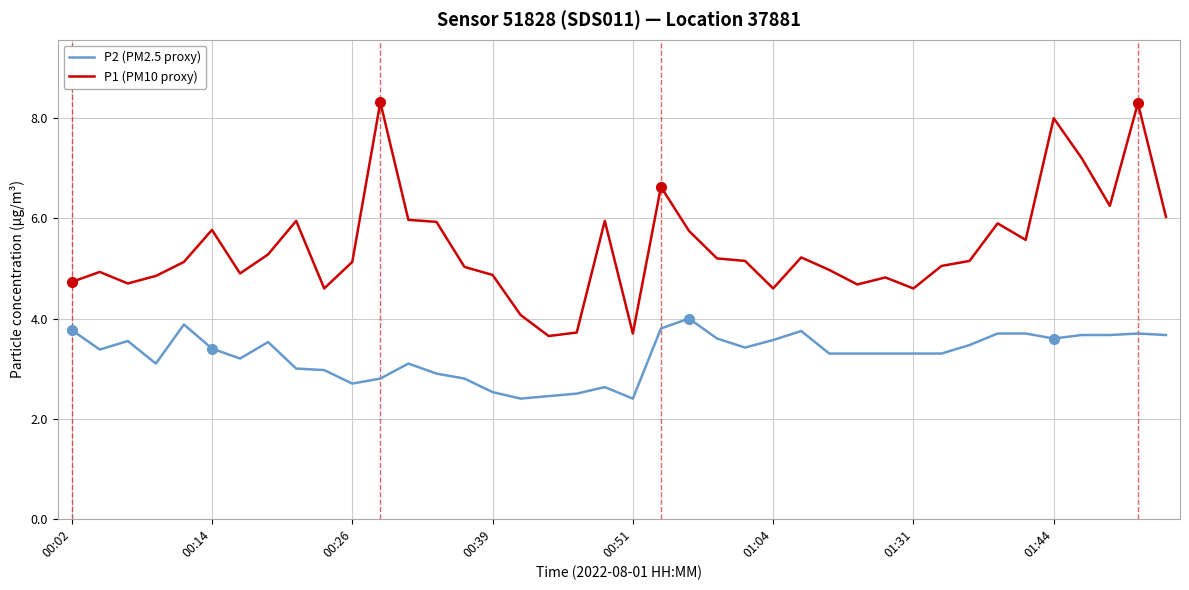

What is the difference between the maximum and minimum values in the P2 (PM2.5 proxy) series?

1.6